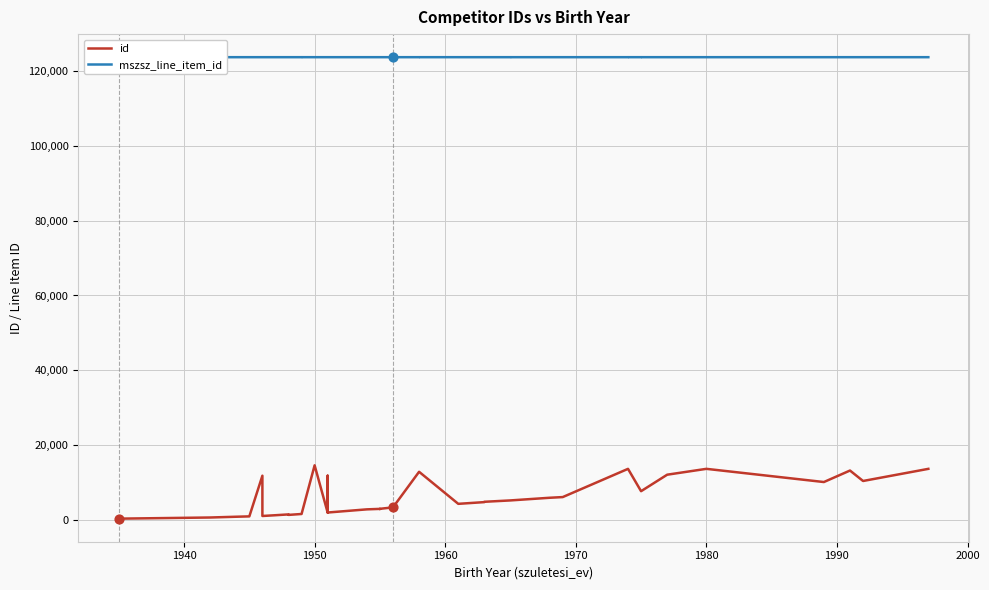

Which series has the widest spread of Y values?

id